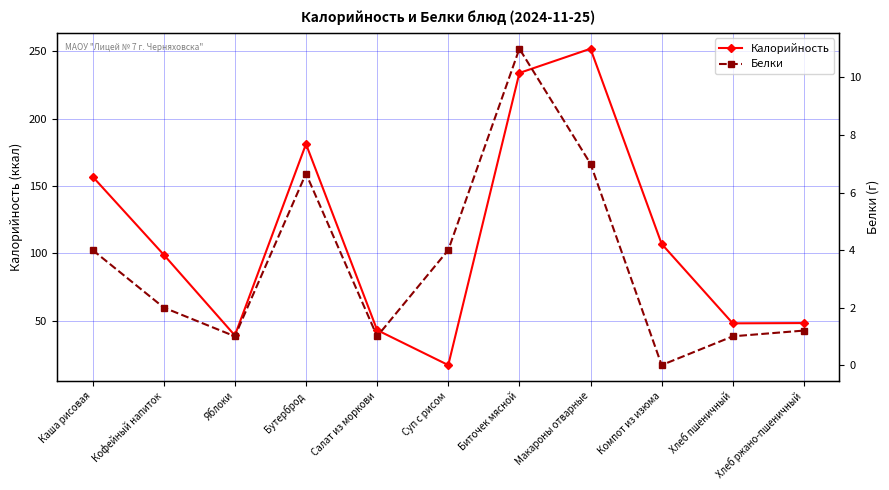

True or false: Белки has a value of 1.0 at Салат из моркови.

True